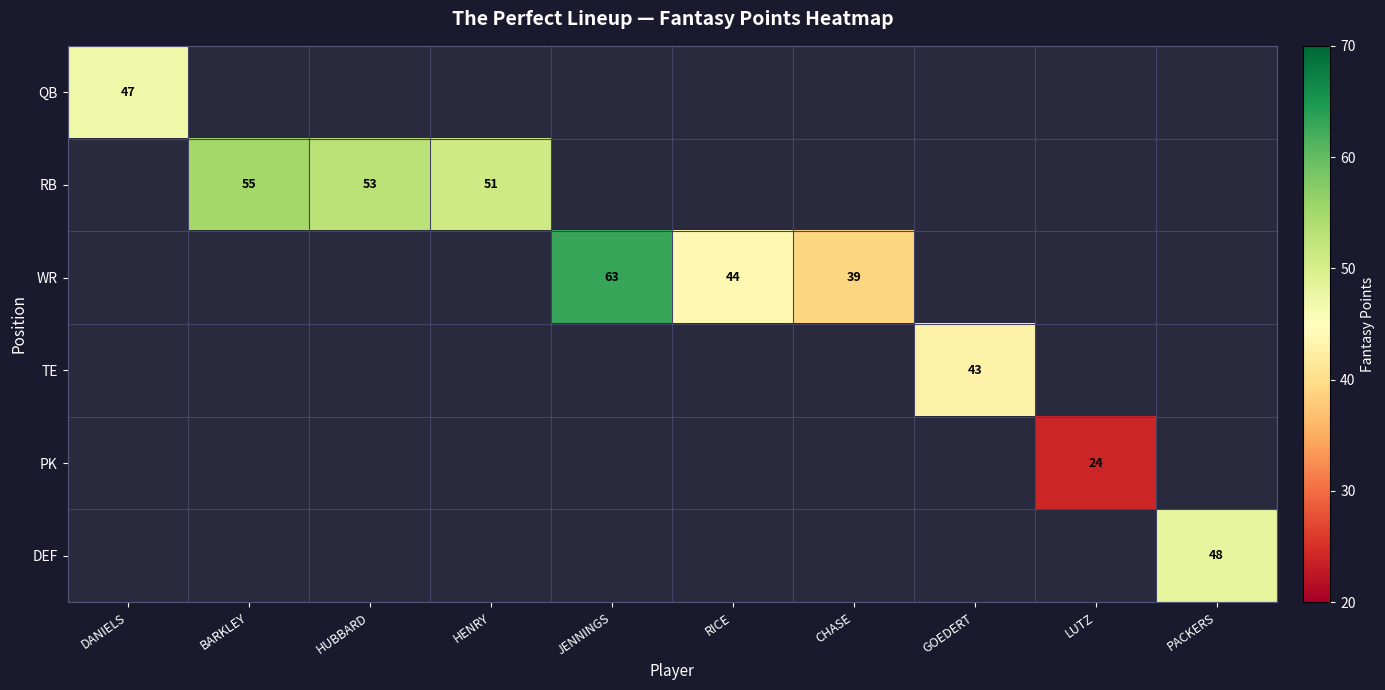

How many data points does each series have?

10